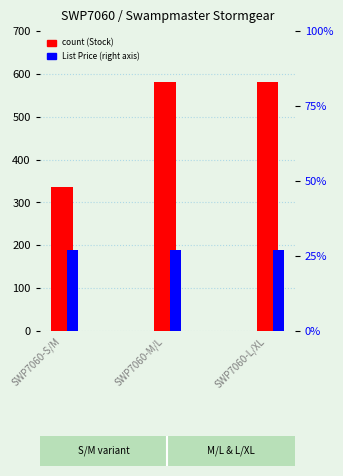

What is the maximum value for List Price?

26.9